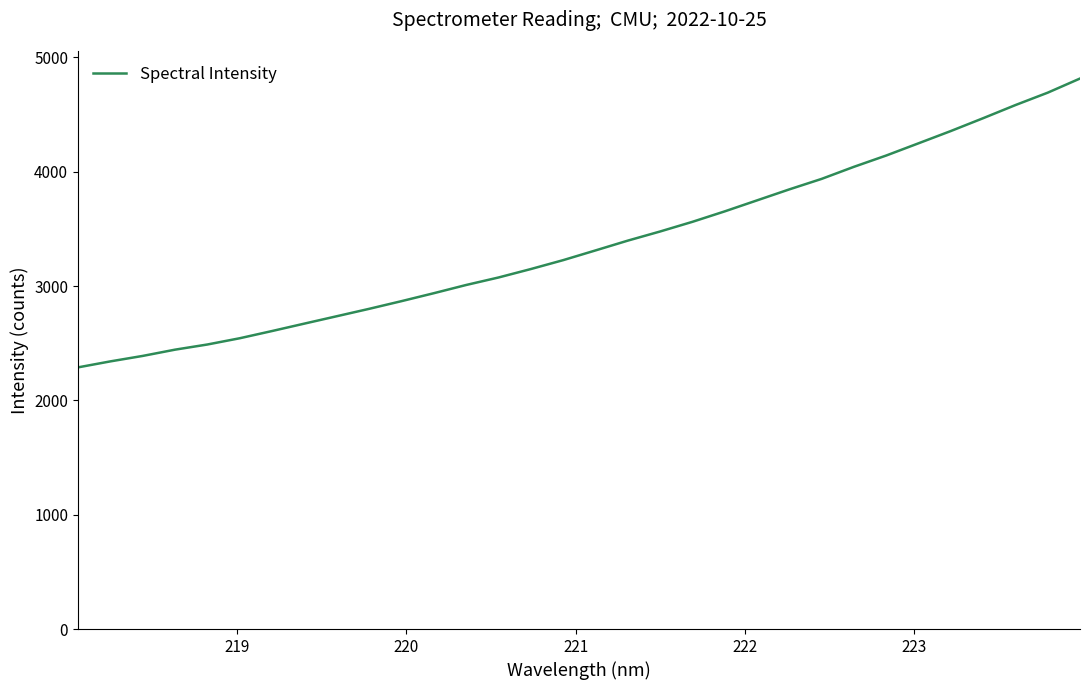

What is the maximum value shown in the chart?

4814.7